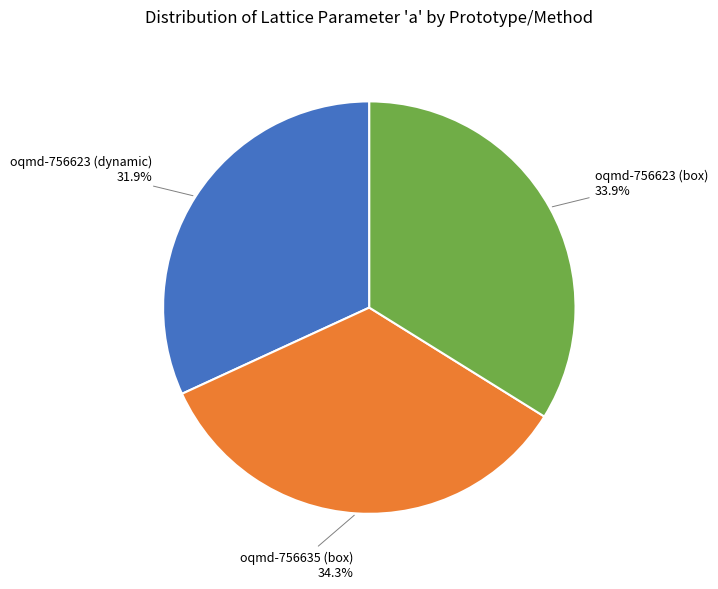

Does oqmd-756623 (dynamic) represent more than half of the total?

No